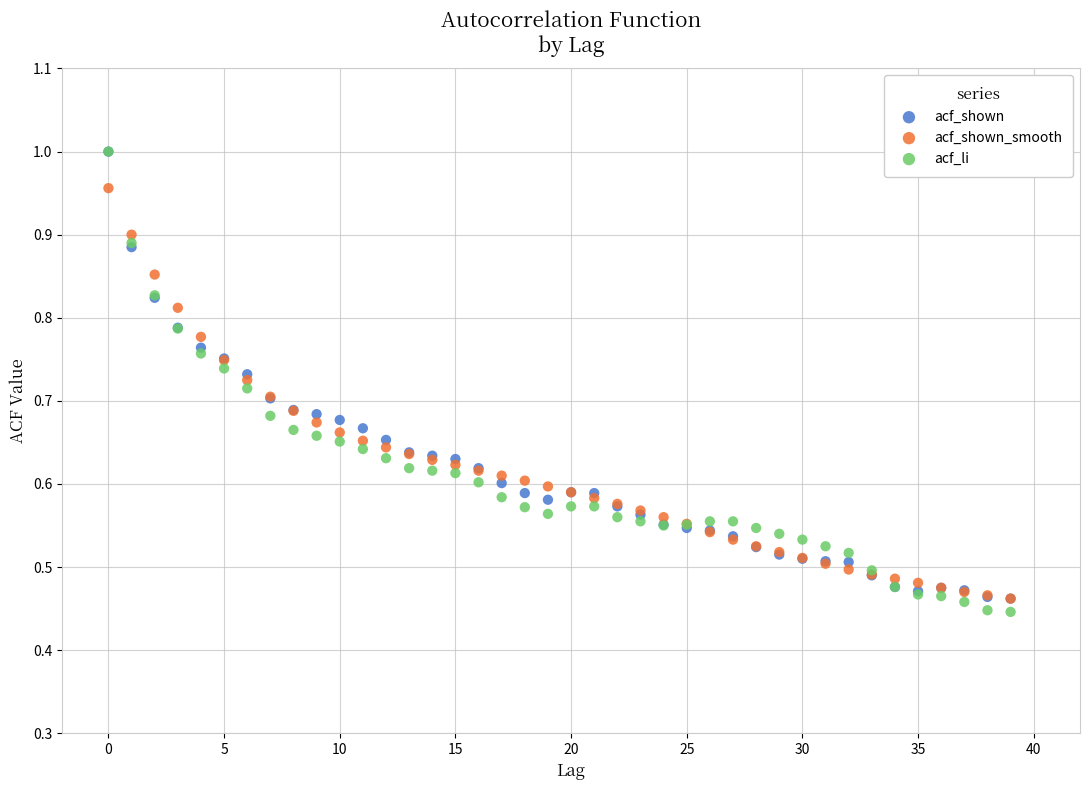

What are all the series names shown in the legend?

acf_shown, acf_shown_smooth, acf_li